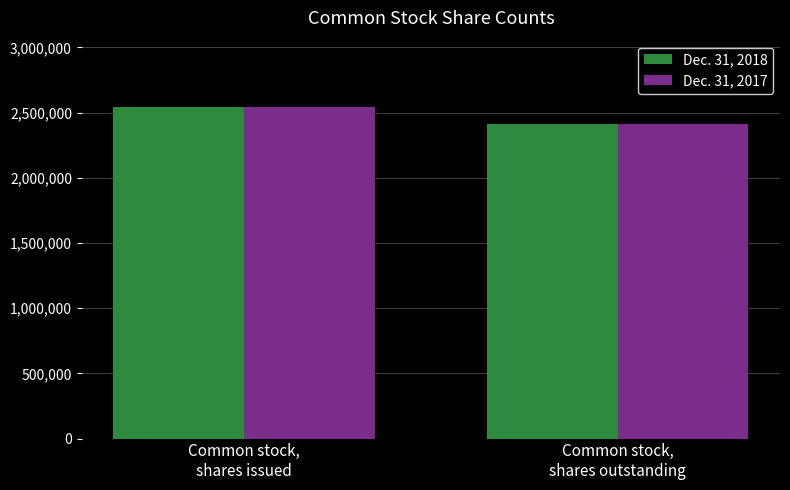

How many bars are there in total?

4